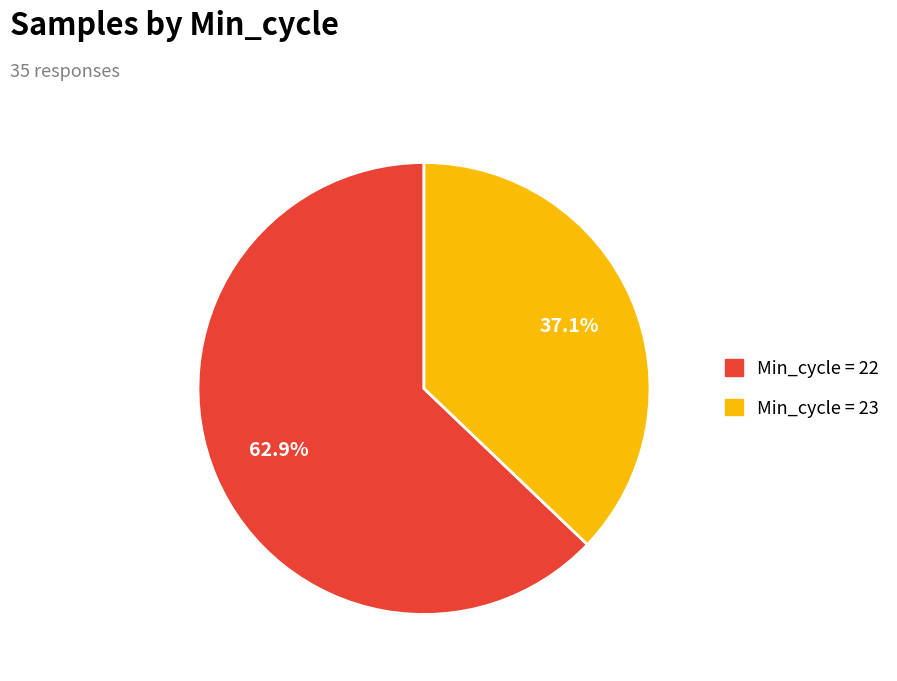

Rank the categories by value from lowest to highest.

Min_cycle = 23, Min_cycle = 22